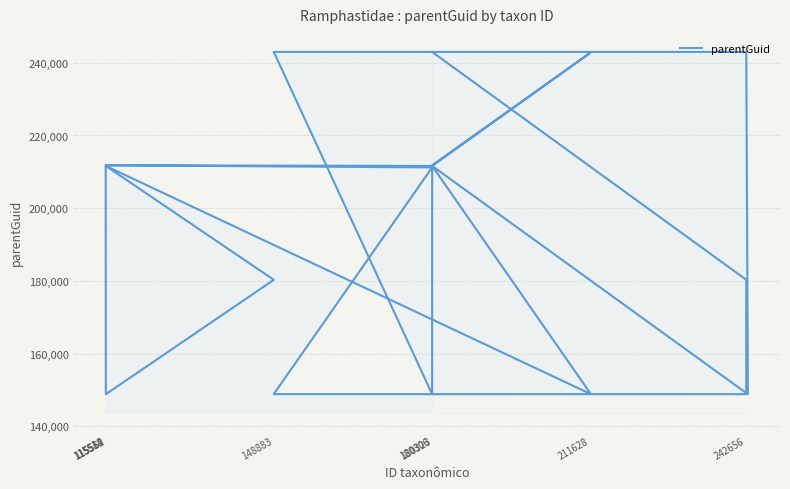

The chart shows a value of 244436 at 20. True or false?

False